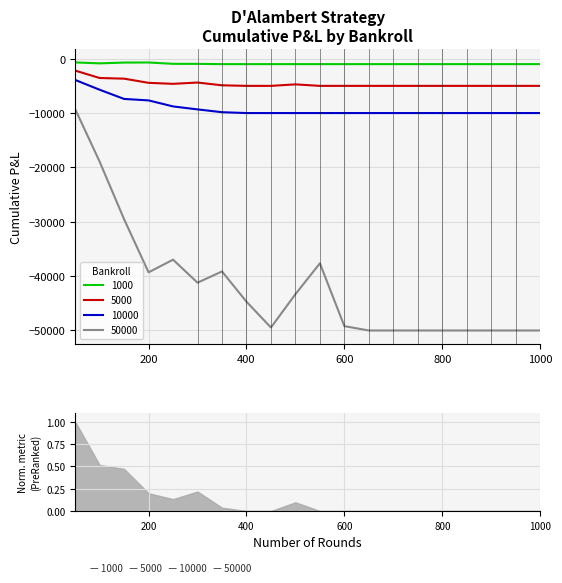

Rank the categories by 5000 value from highest to lowest.

50, 100, 150, 300, 200, 250, 500, 350, 400, 450, 550, 600, 650, 700, 750, 800, 850, 900, 950, 1000